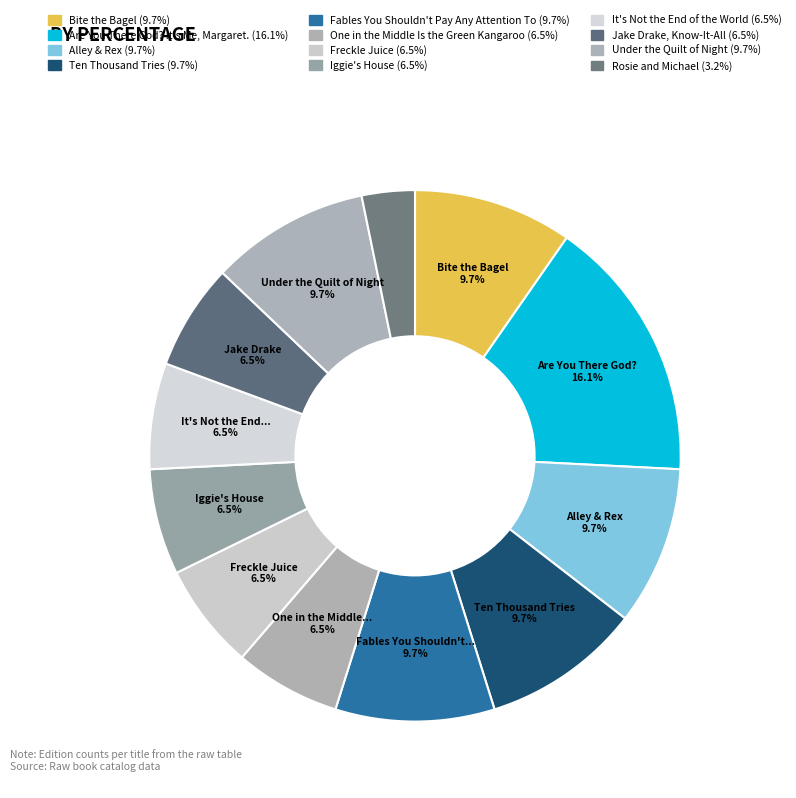

How many slices are in this pie chart?

12